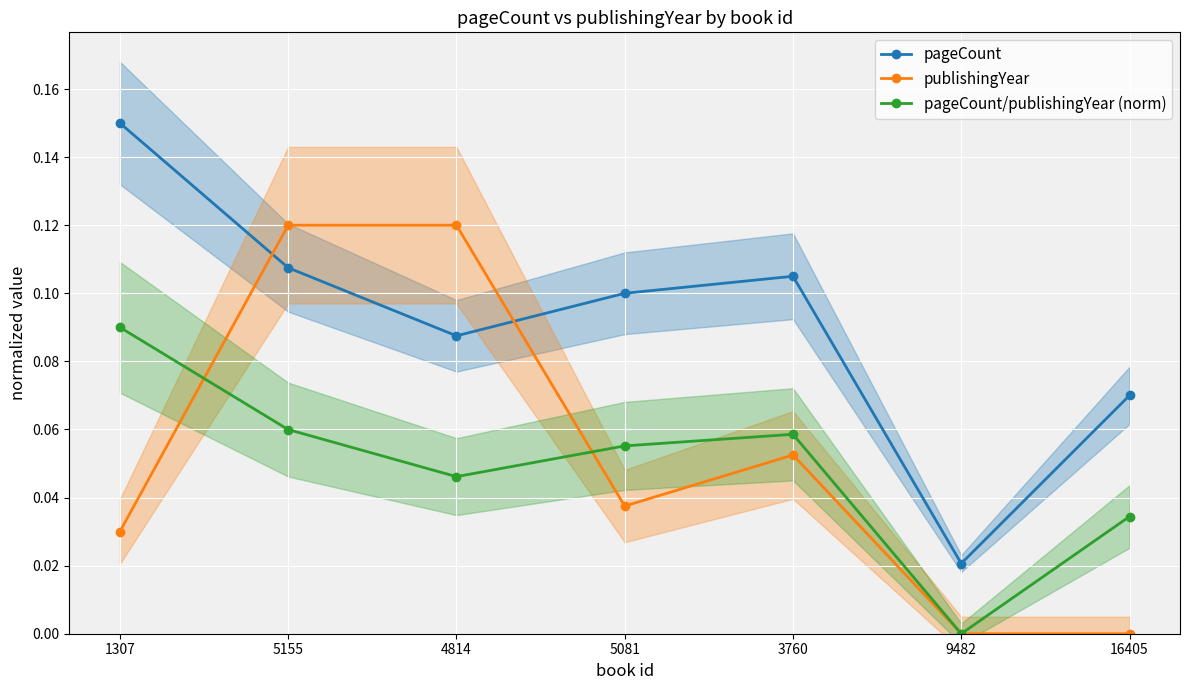

What is the label of the 6th point from the right?

5155